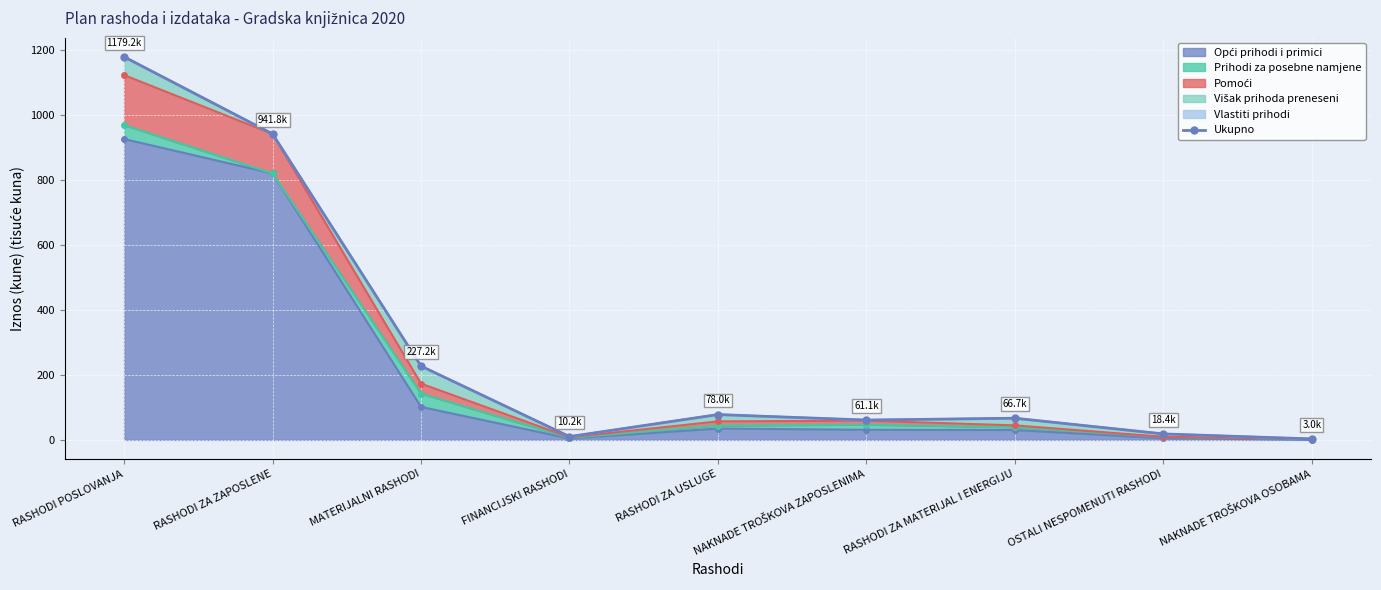

Reading left to right, what are all the values shown in this chart?

1179.2	941.8	227.2	10.2	78.0	61.1	66.7	18.4	3.0